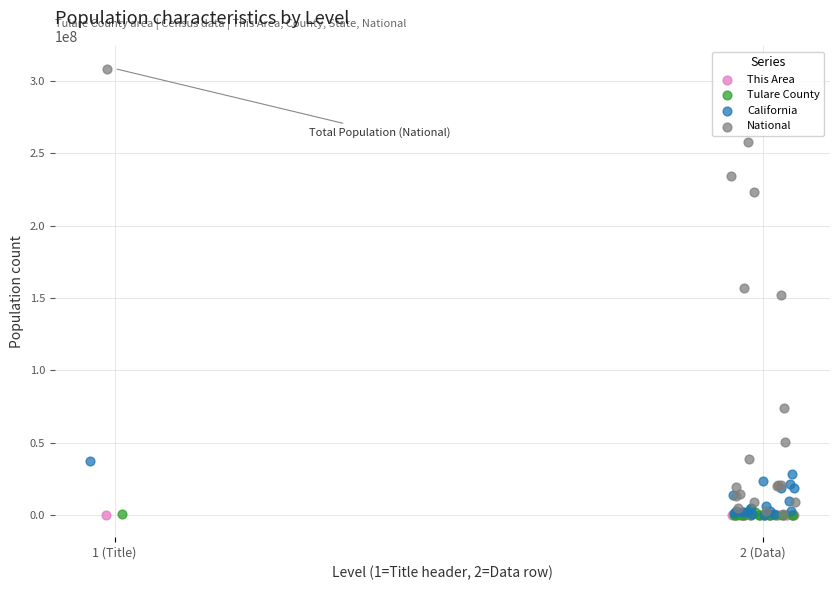

Which series contains the highest Y value?

National